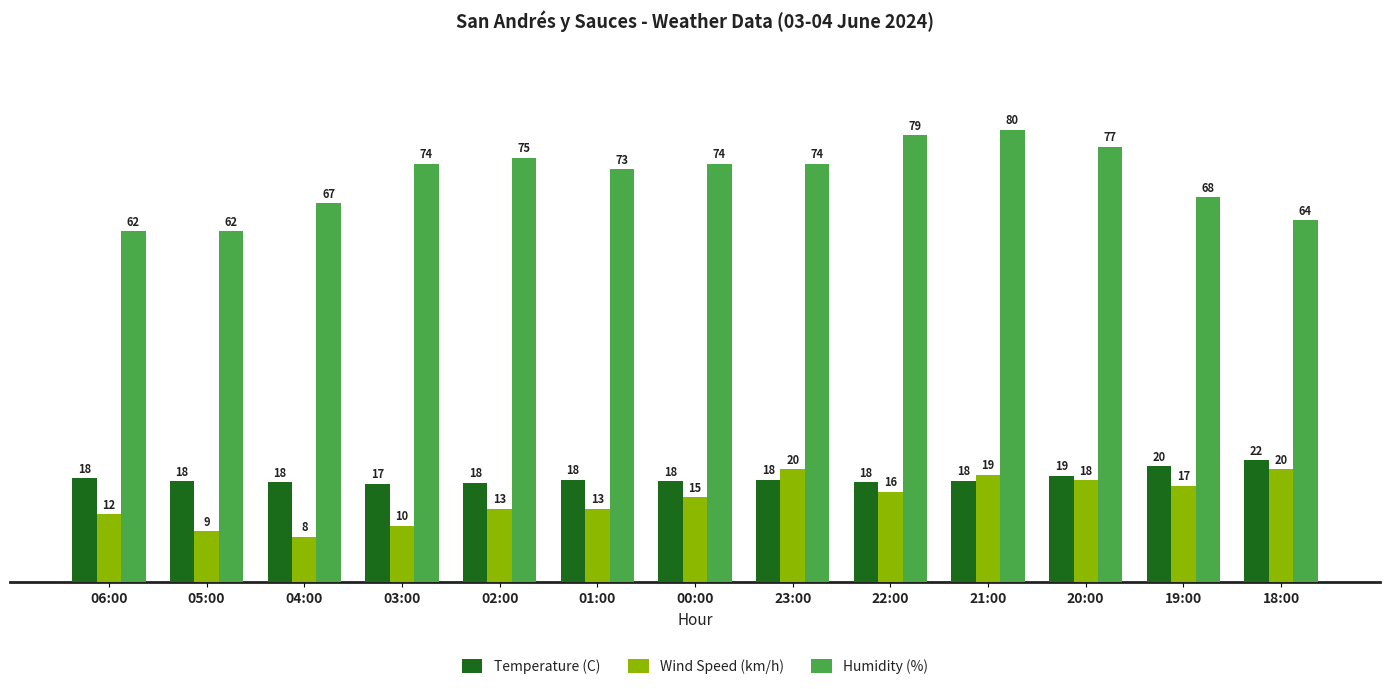

Which series has the largest total across all categories?

Humidity (%)